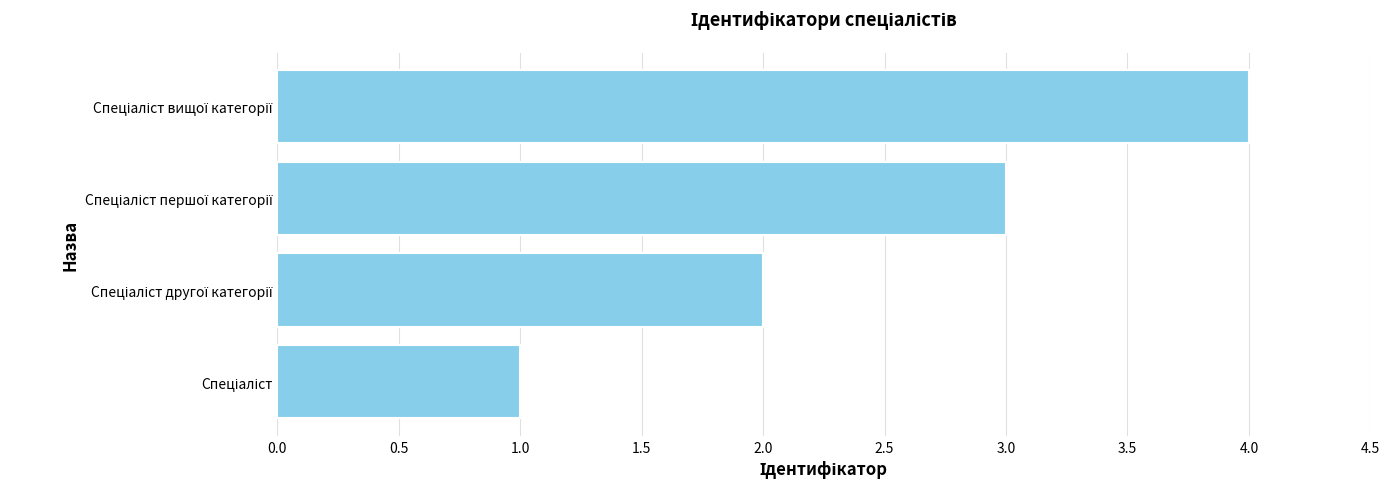

What is the greatest value displayed?

4